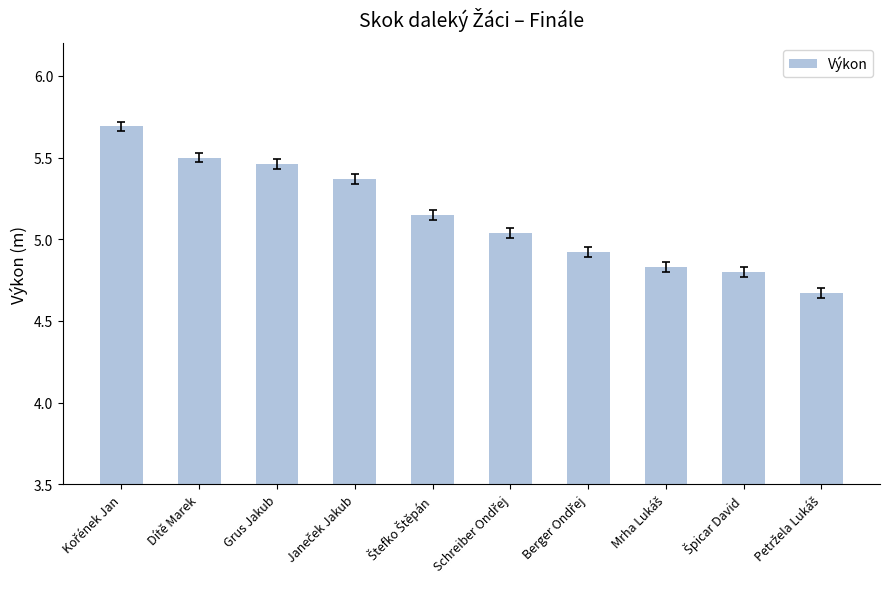

True or false: the data shows 1.1 at Dítě Marek.

False